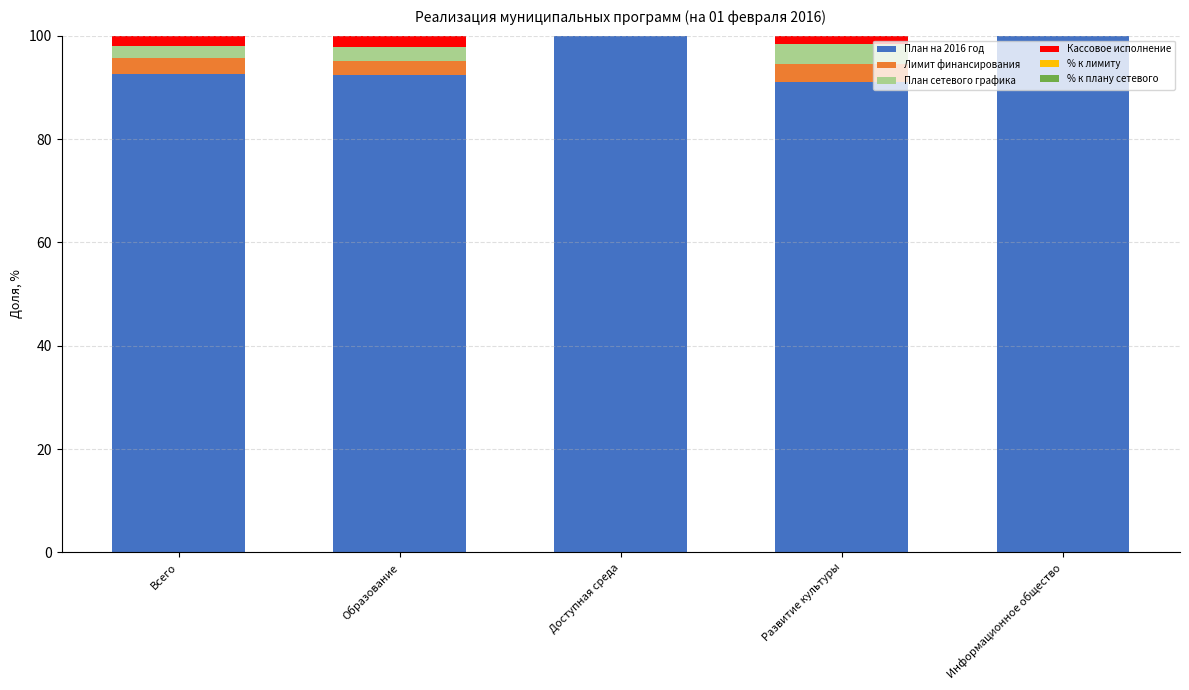

What is the total value across all series at Доступная среда?

100.0